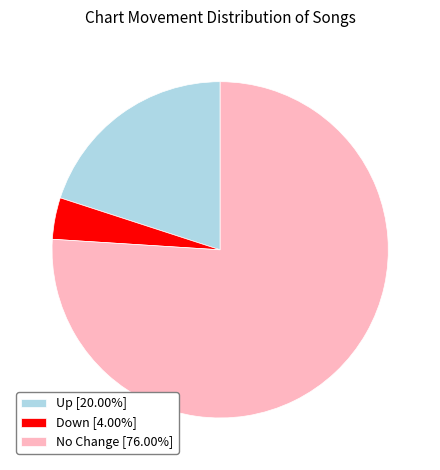

Is there any slice that represents more than half of the pie?

Yes